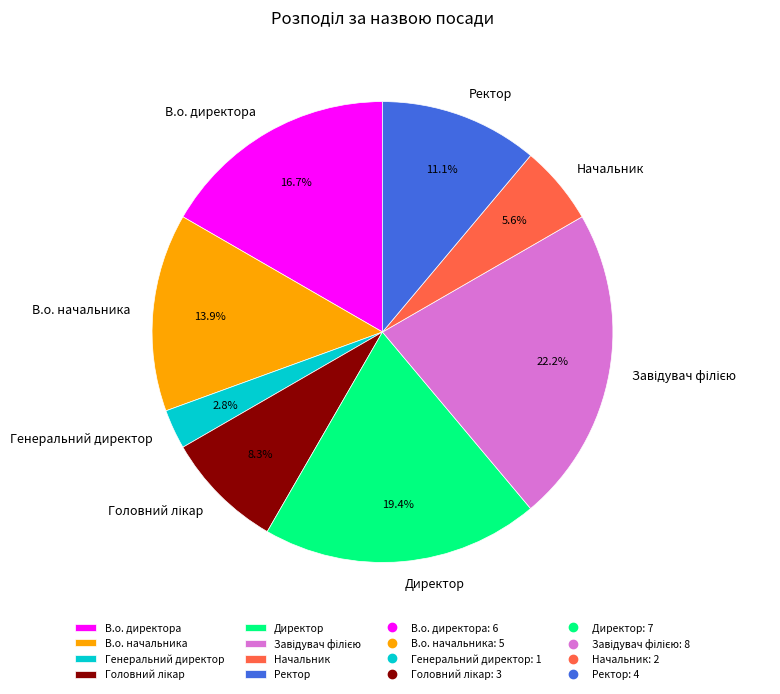

Which slice is the smallest?

Генеральний директор